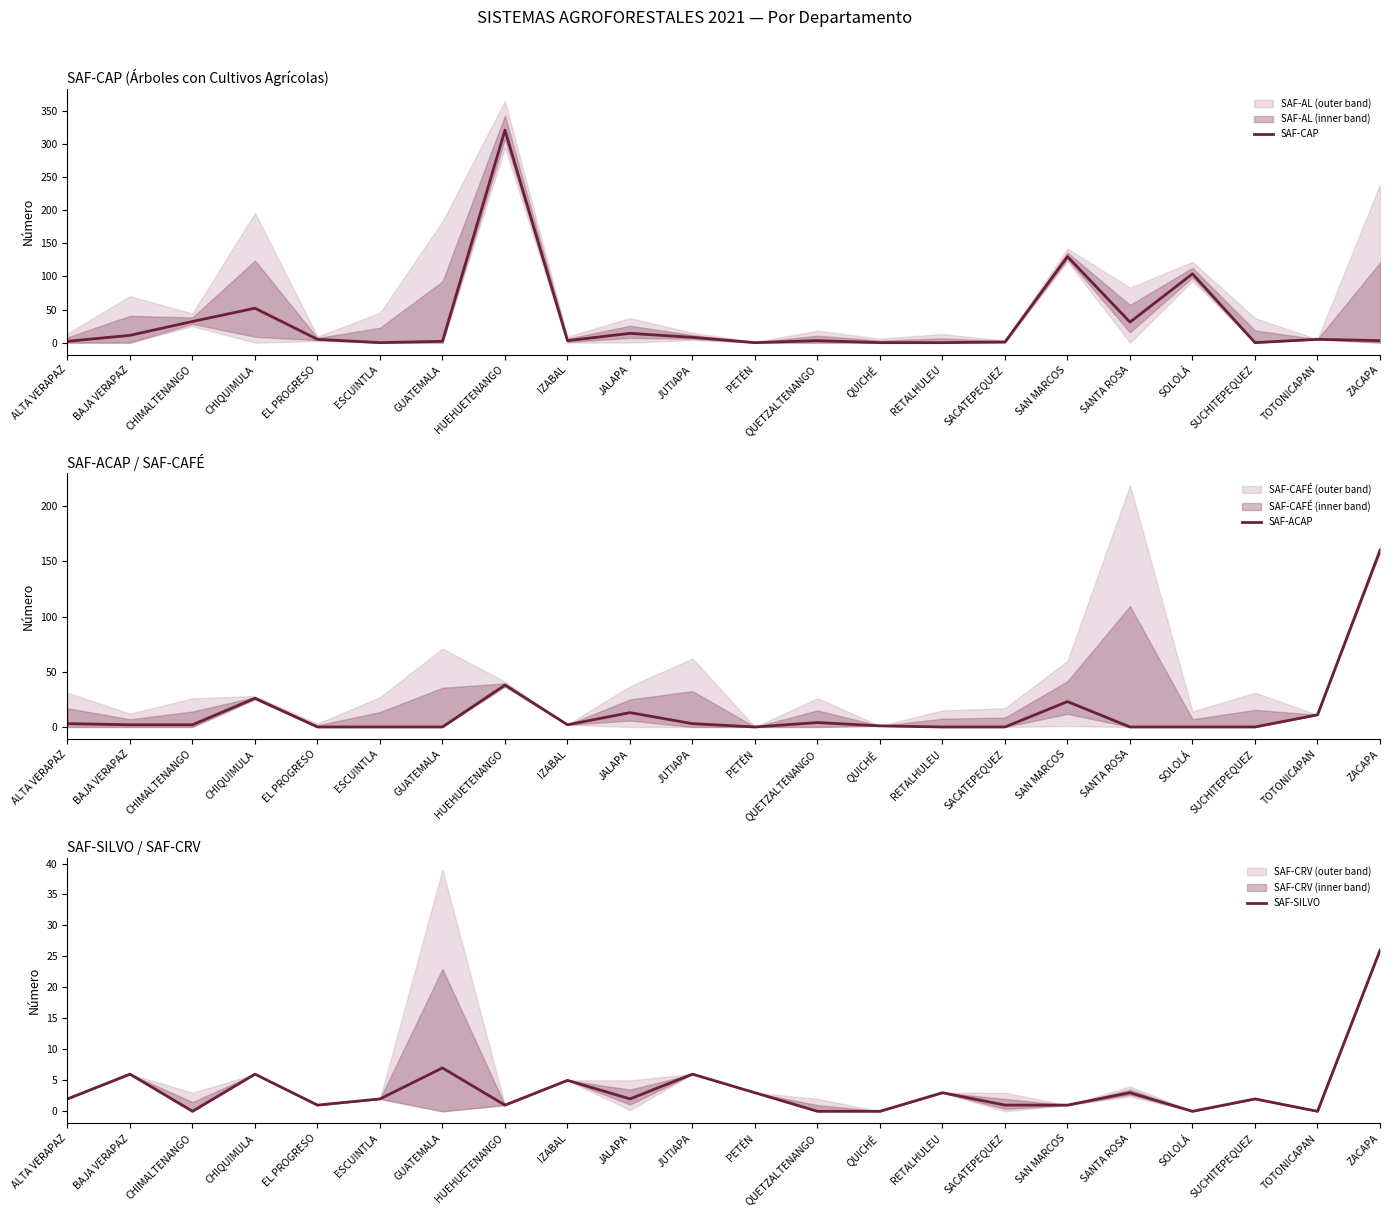

Is it true that SAF-ACAP equals 0 at SACATEPEQUEZ?

True